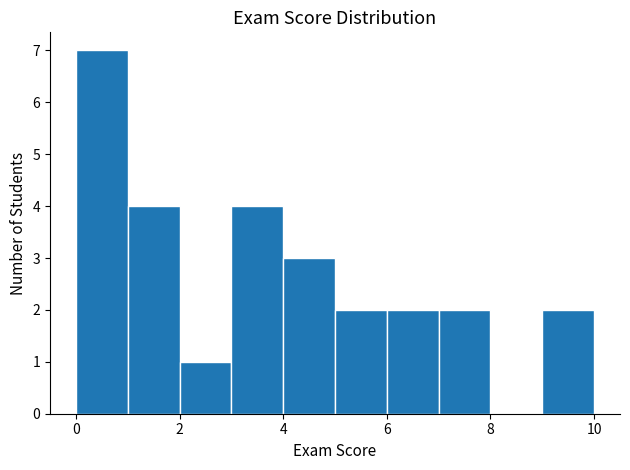

Reading left to right, list every bar in this chart as the range it spans on the x-axis followed by its height. The values are not printed on the chart, so give them approximately, as read against the axis.

0 to 1: 7
1 to 2: 4
2 to 3: 1
3 to 4: 4
4 to 5: 3
5 to 6: 2
6 to 7: 2
7 to 8: 2
8 to 9: 0
9 to 10: 2